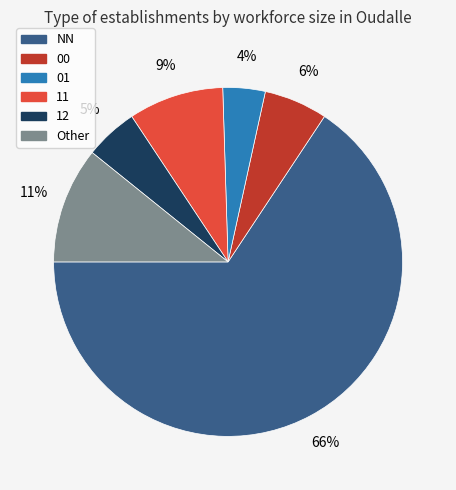

Is 12 the majority of the pie?

No